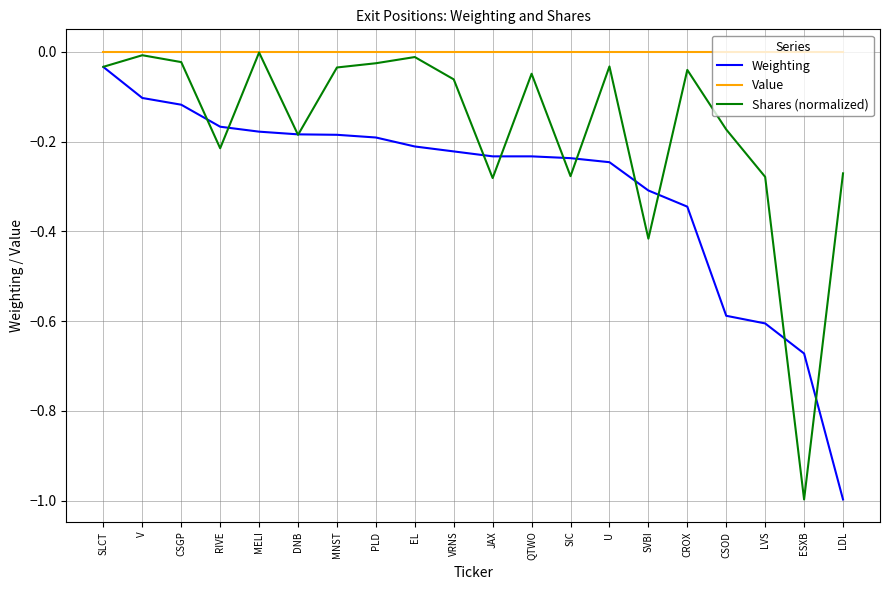

Which series has the largest total across all categories?

Value